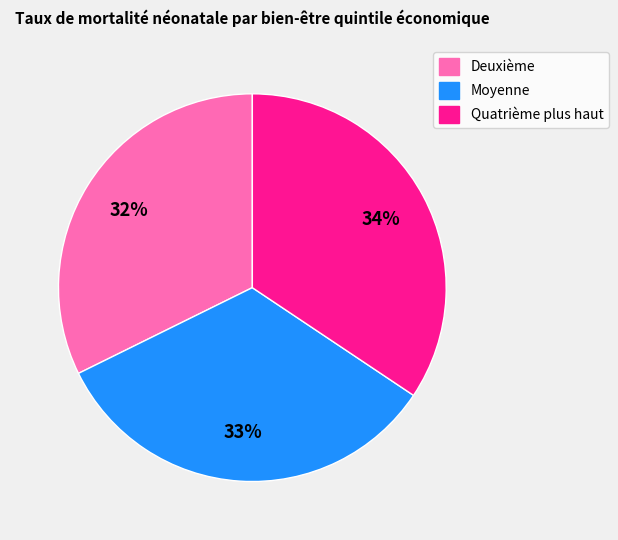

To the nearest percent, what percentage of the pie is Quatrième plus haut?

34%